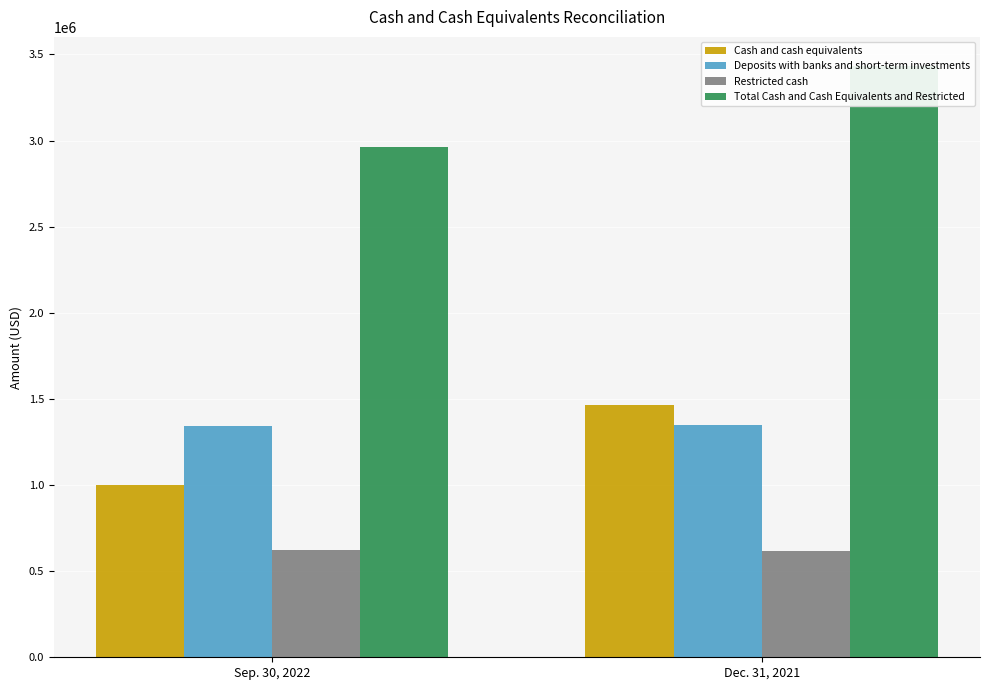

What is the value of the Deposits with banks and short-term investments bar at the 1st from the left?

1341514